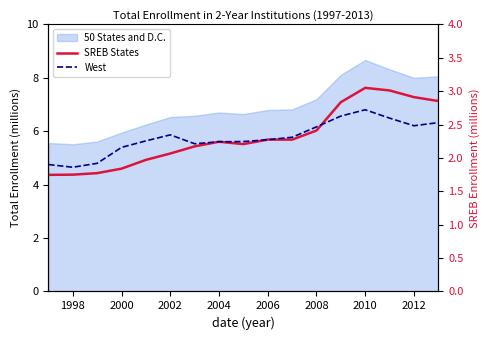

What is the maximum value for West?

2.7